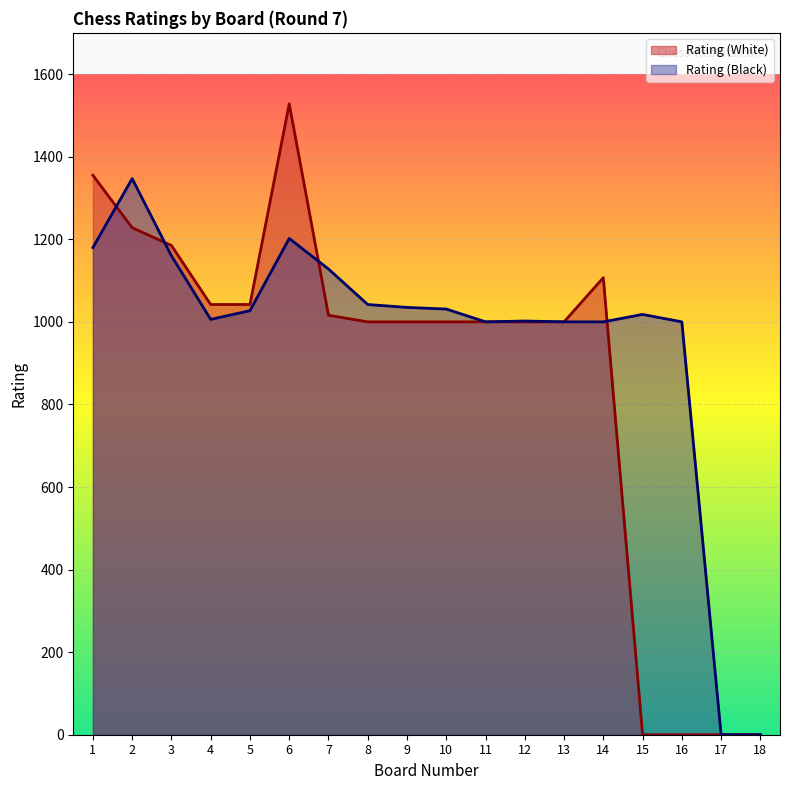

List the labels in order of Rating (Black) value, smallest first.

17, 18, 11, 13, 14, 16, 12, 4, 15, 5, 10, 9, 8, 7, 3, 1, 6, 2